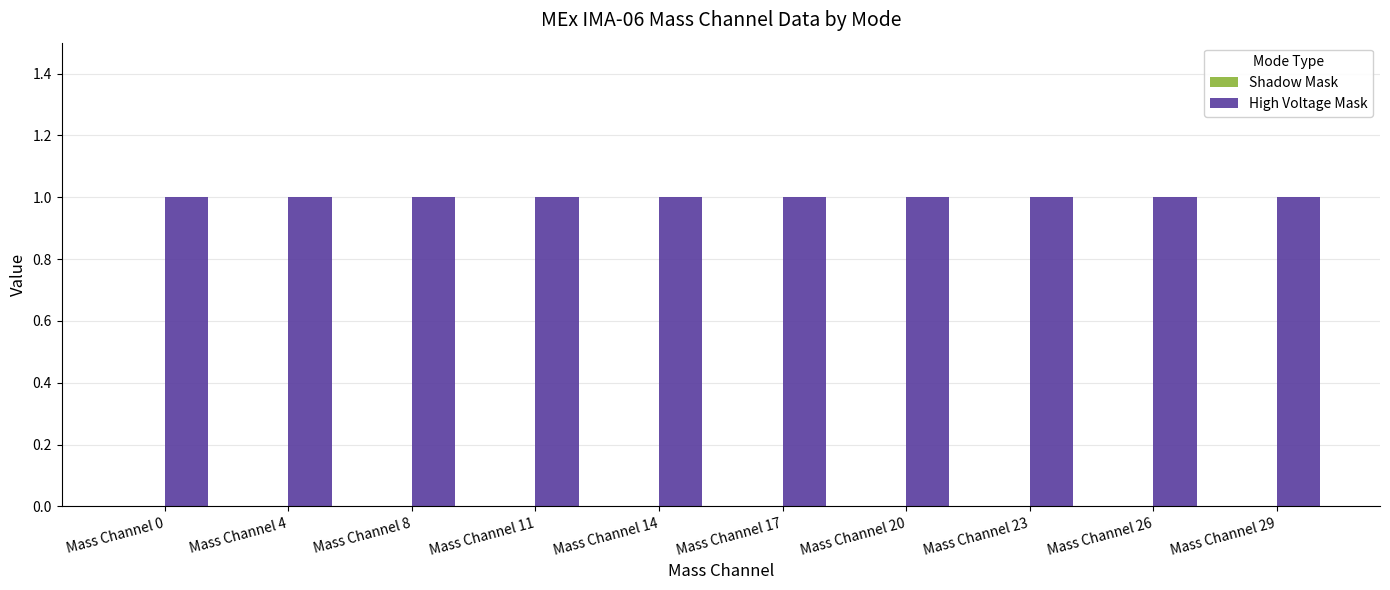

Reading left to right, what are all the values shown in this chart?

Shadow Mask: 0	0	0	0	0	0	0	0	0	0
High Voltage Mask: 1	1	1	1	1	1	1	1	1	1